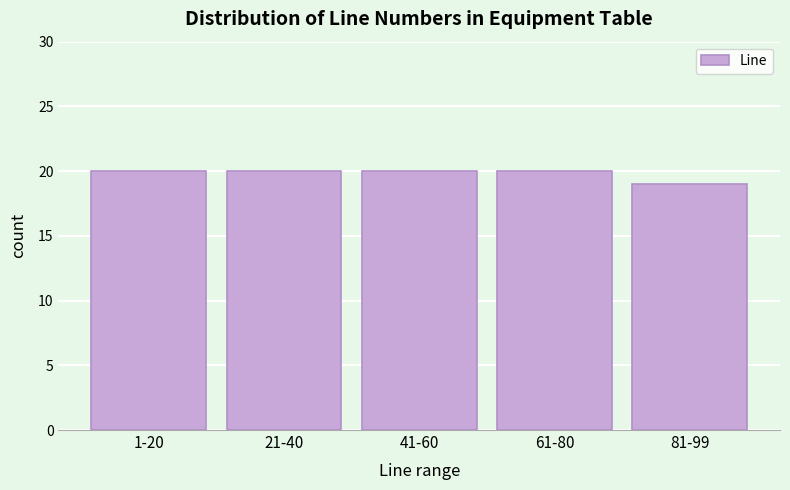

Reading right to left, list all the values displayed in this chart.

81-99=19	61-80=20	41-60=20	21-40=20	1-20=20